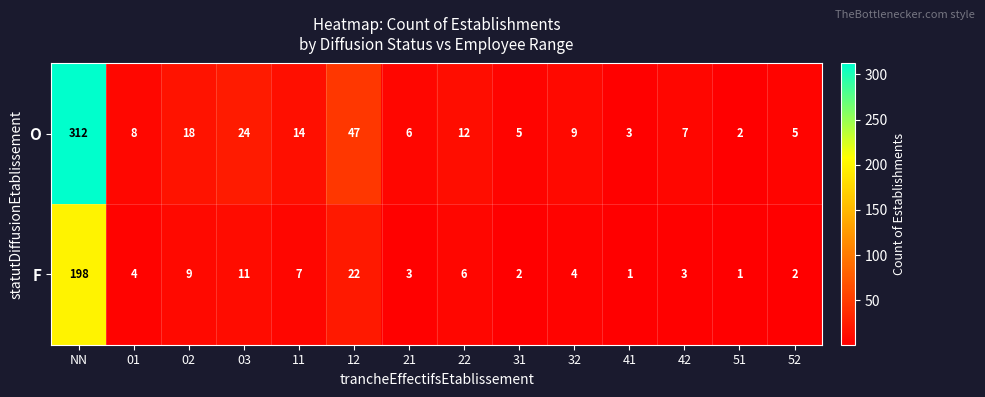

The O series shows 8 at 11. True or false?

False